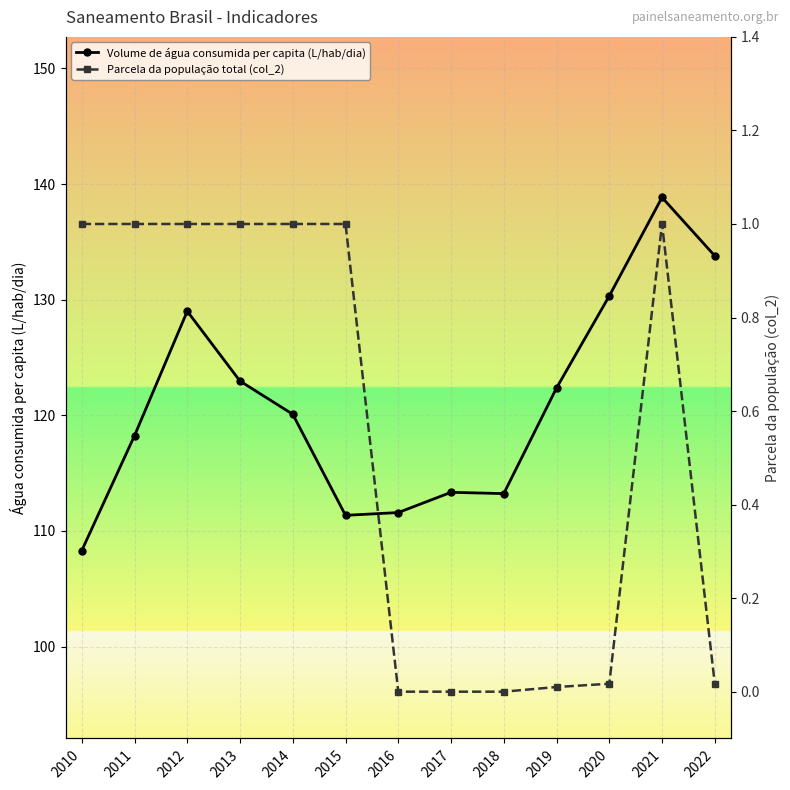

True or false: Parcela da população total (col_2) has a value of 0.5 at 2011.

False